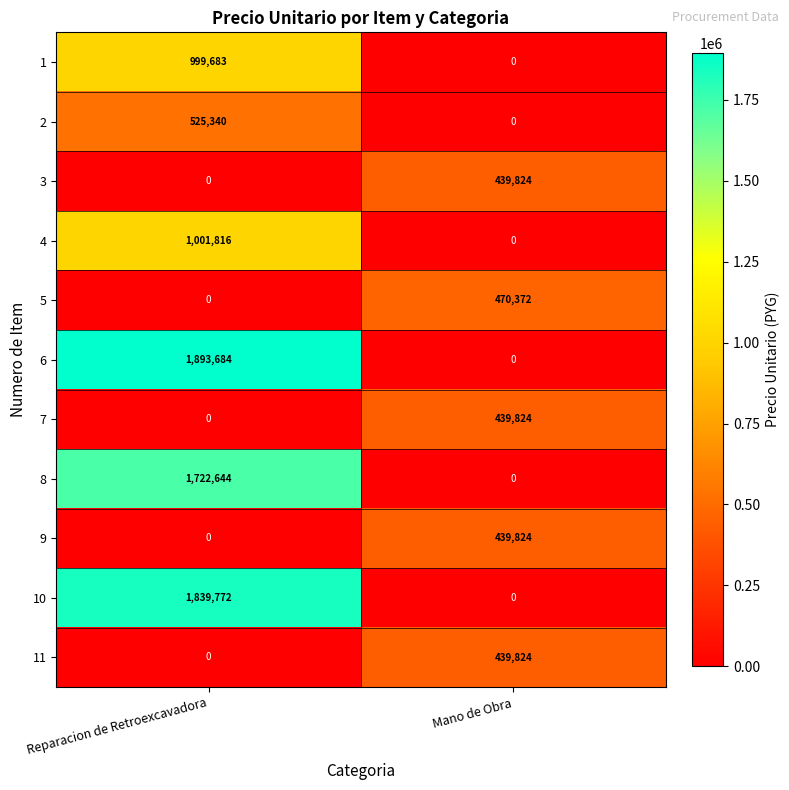

How many data points does each series have?

2